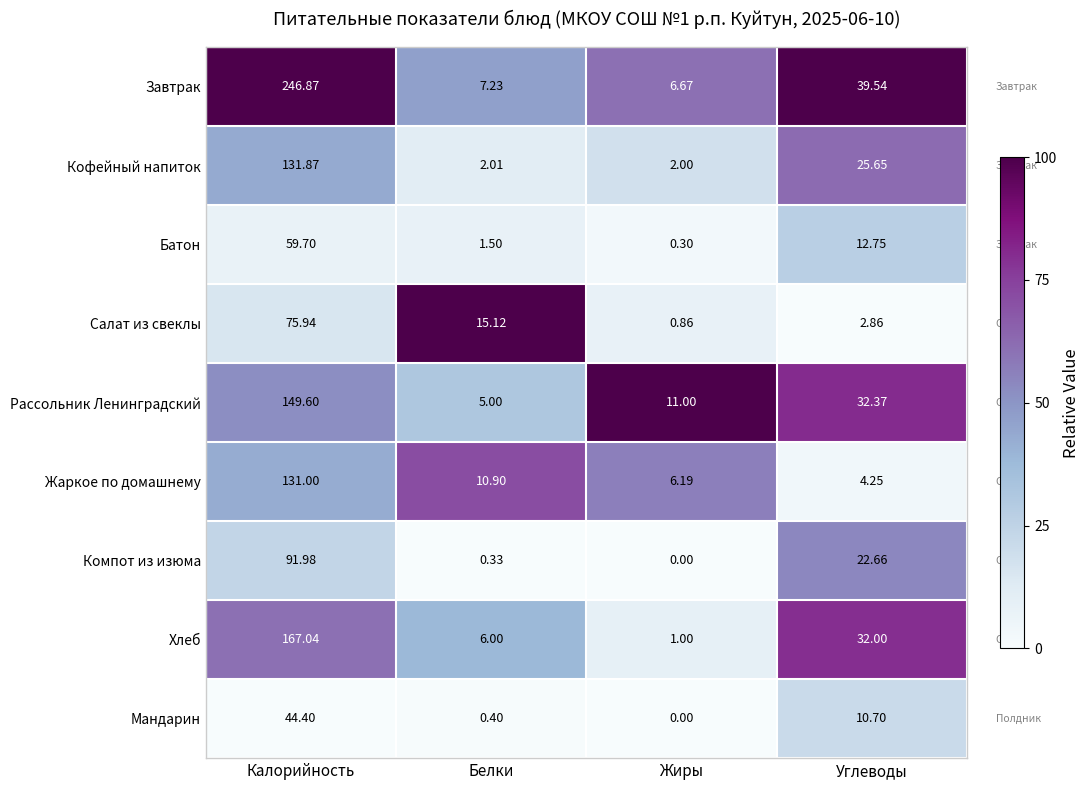

At how many categories does at least one series exceed 32?

2